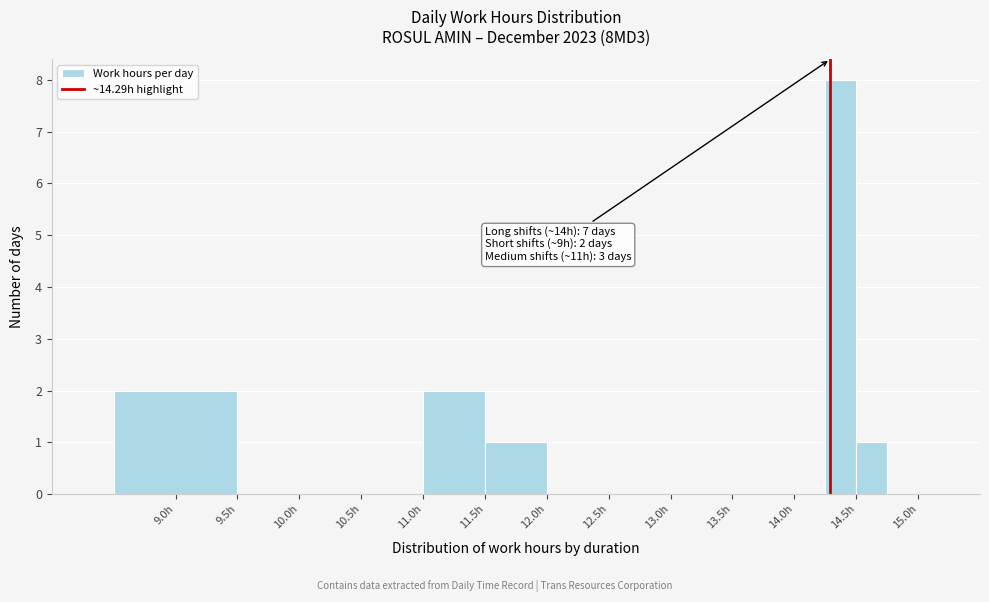

Which range on the x-axis has the tallest bar?

14.25 to 14.50